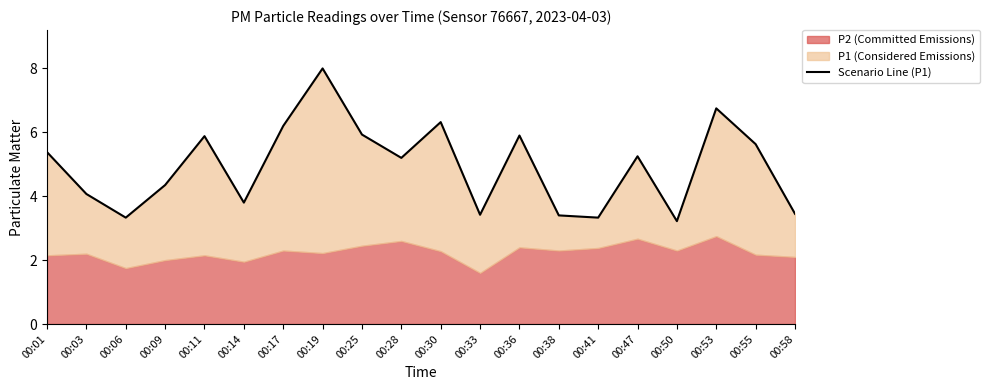

What is the sum of the values at 00:58 and 00:09?

7.8